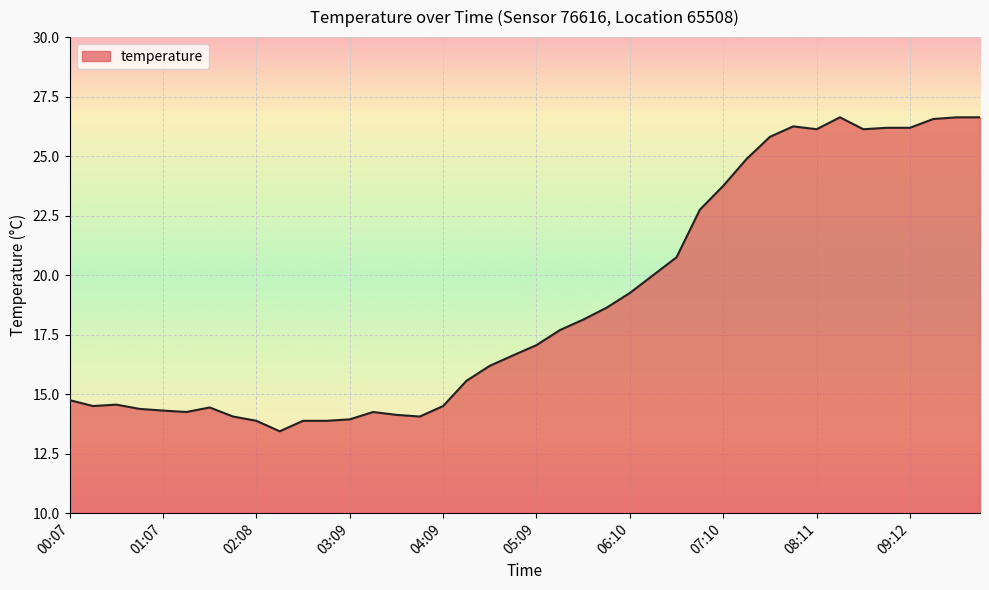

What is the smallest value displayed?

13.4